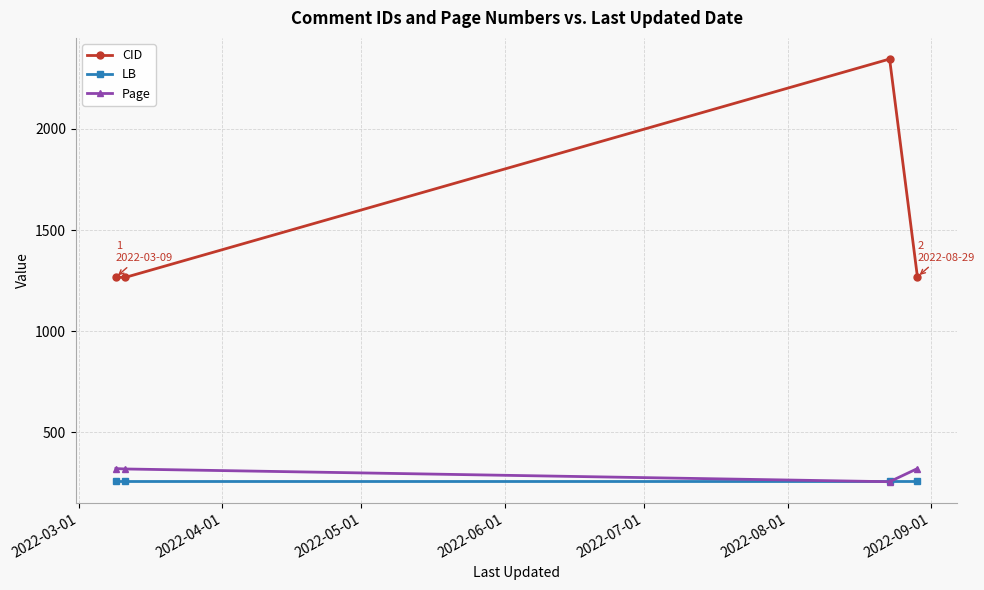

Which series has the largest total across all categories?

CID